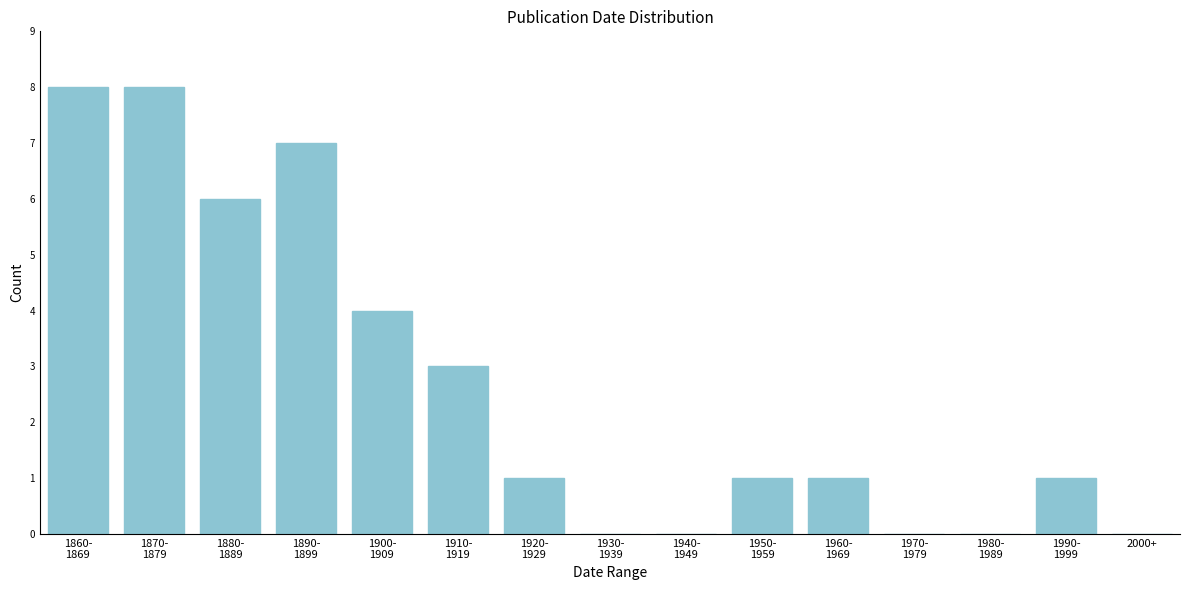

What is the greatest value displayed?

8